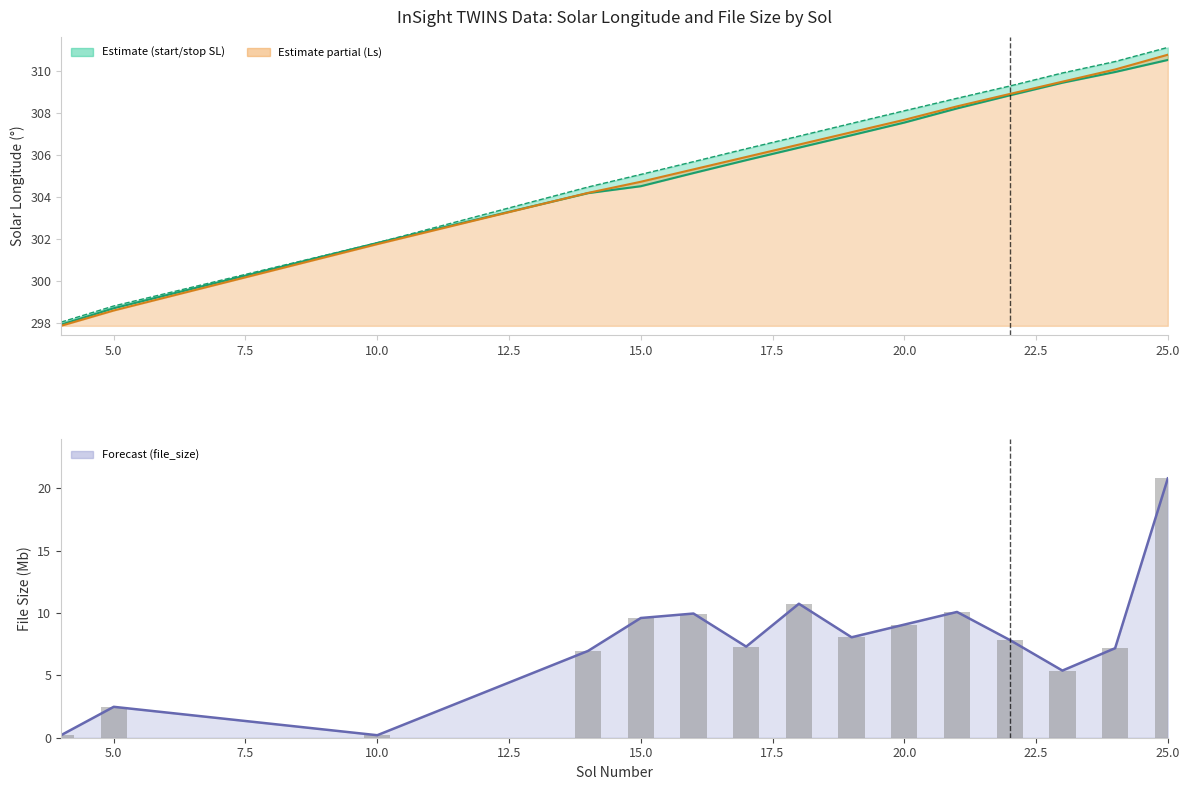

Between 12 and 11, which is larger?

12